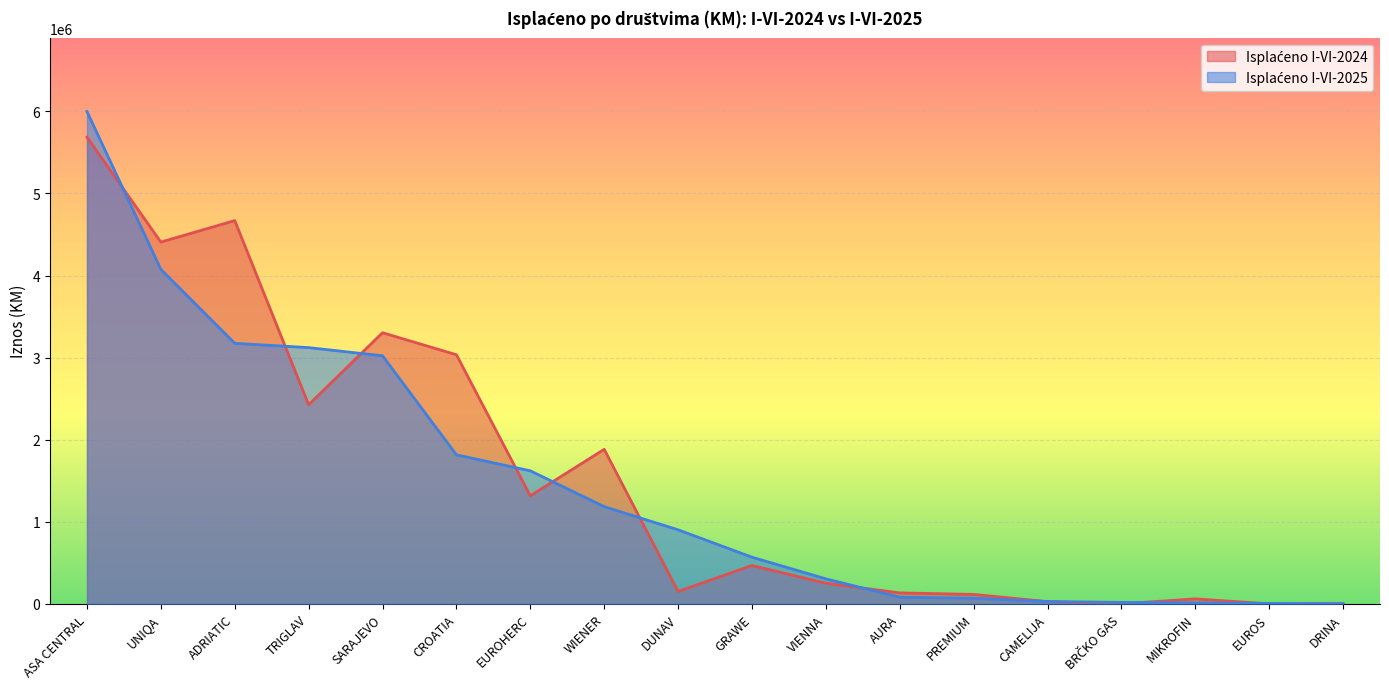

List the series in order of their overall mean, highest first.

Isplaćeno I-VI-2024, Isplaćeno I-VI-2025